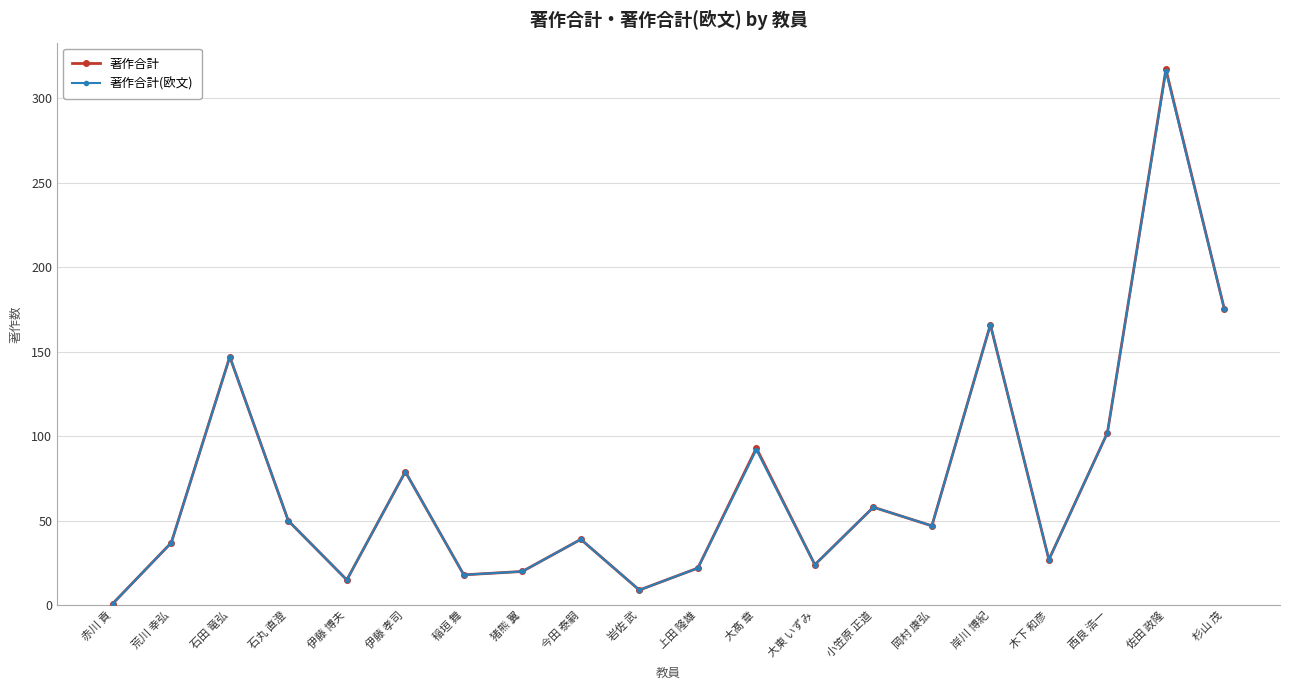

What is the total value across all series at 西良 浩一?

204